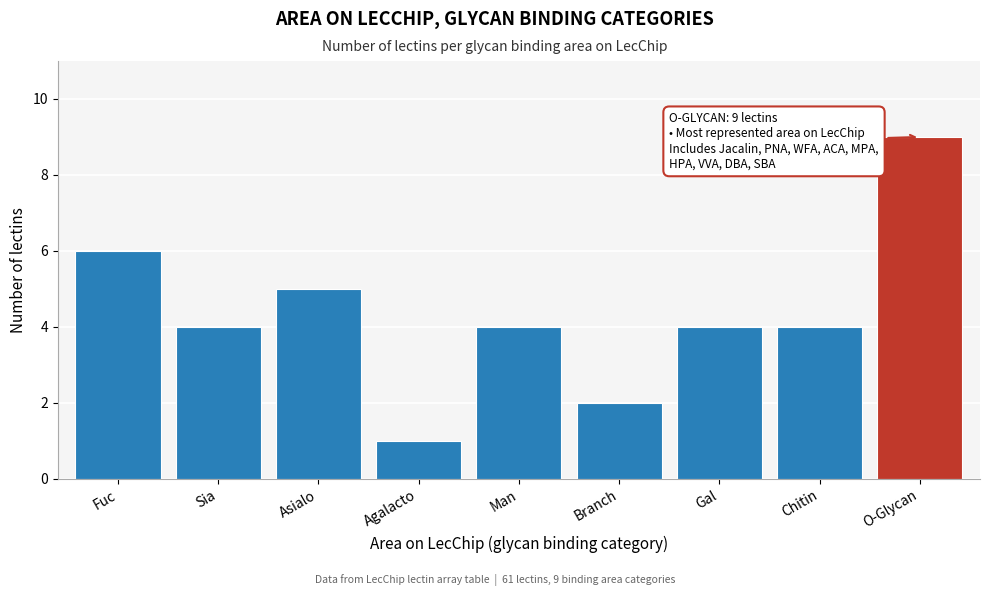

Reading left to right, what are all the values shown in this chart?

Fuc=6	Sia=4	Asialo=5	Agalacto=1	Man=4	Branch=2	Gal=4	Chitin=4	O-Glycan=9